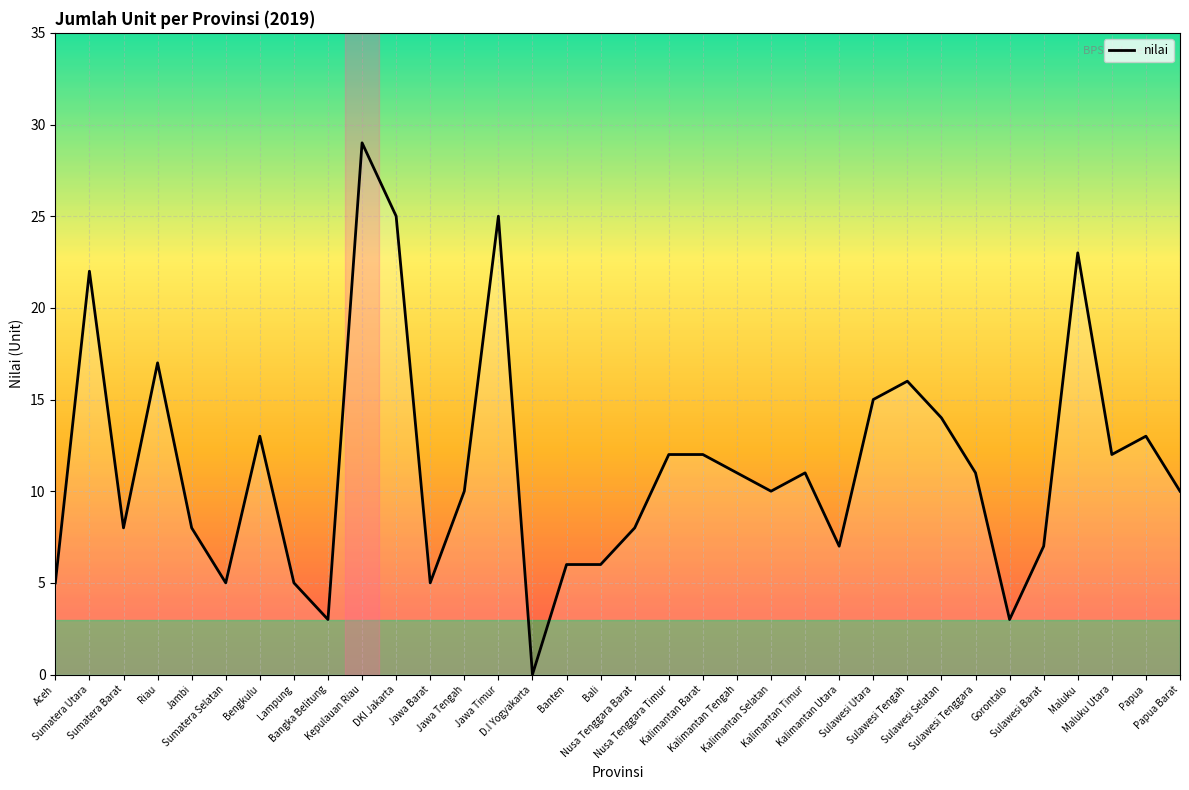

How many lines are shown in the chart?

1